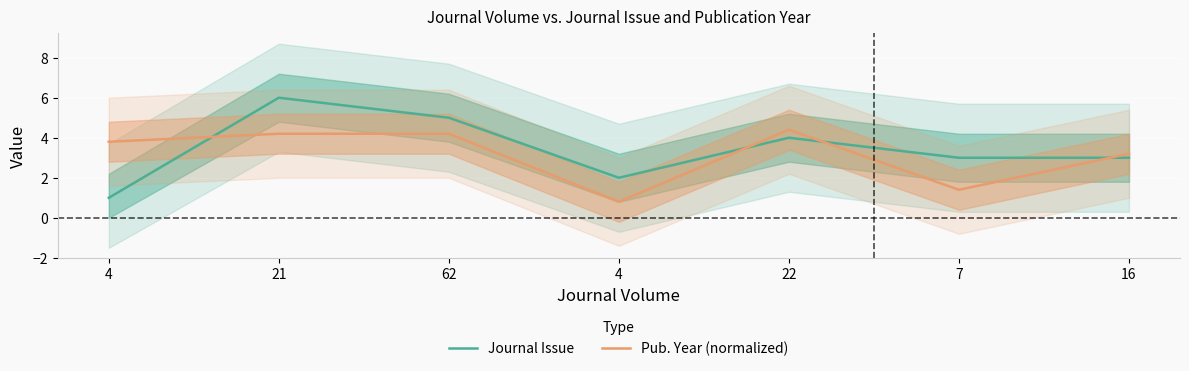

How many distinct data groups are displayed?

2